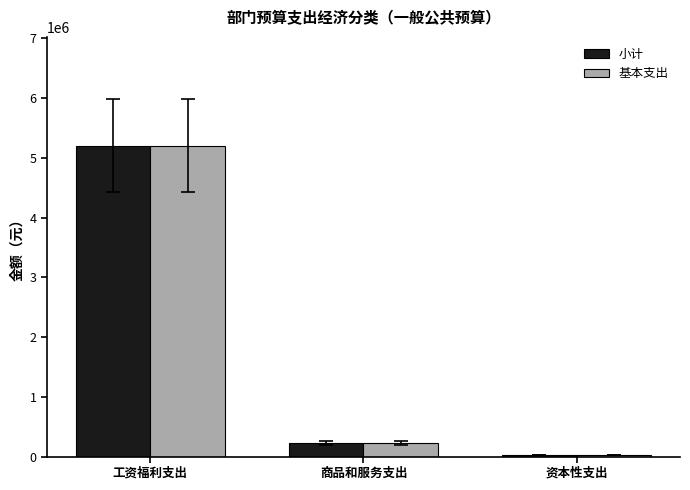

What is the difference between the maximum and minimum values in the 基本支出 series?

5178791.8